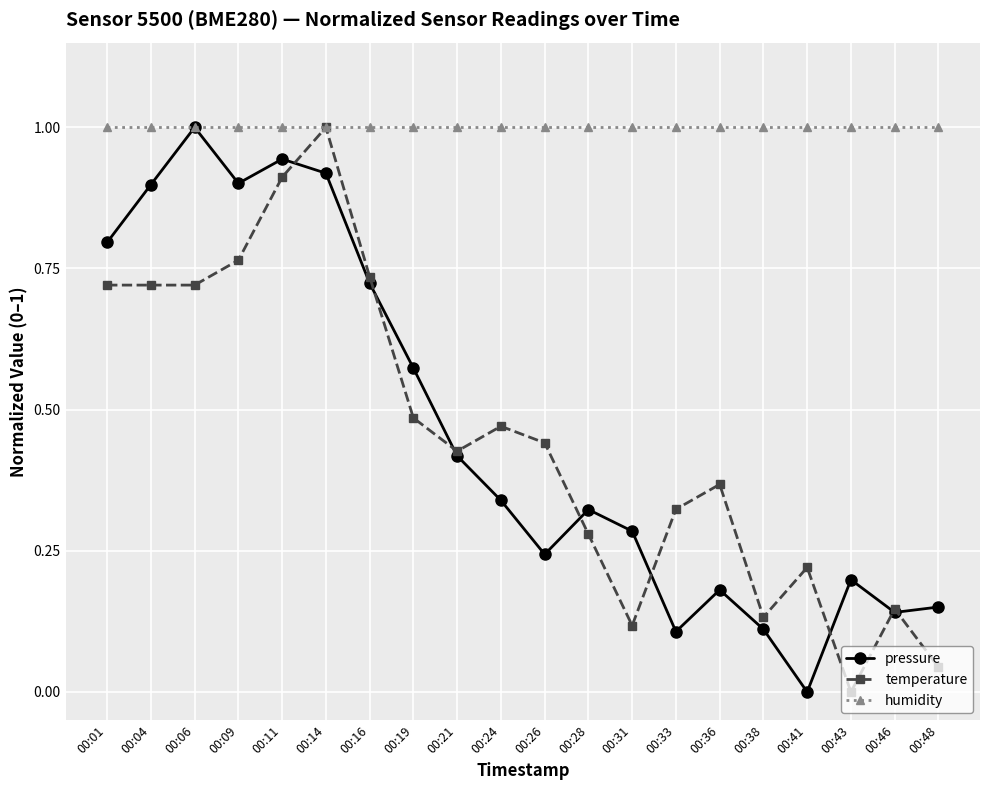

True or false: temperature has a value of 0.2 at 00:38.

False